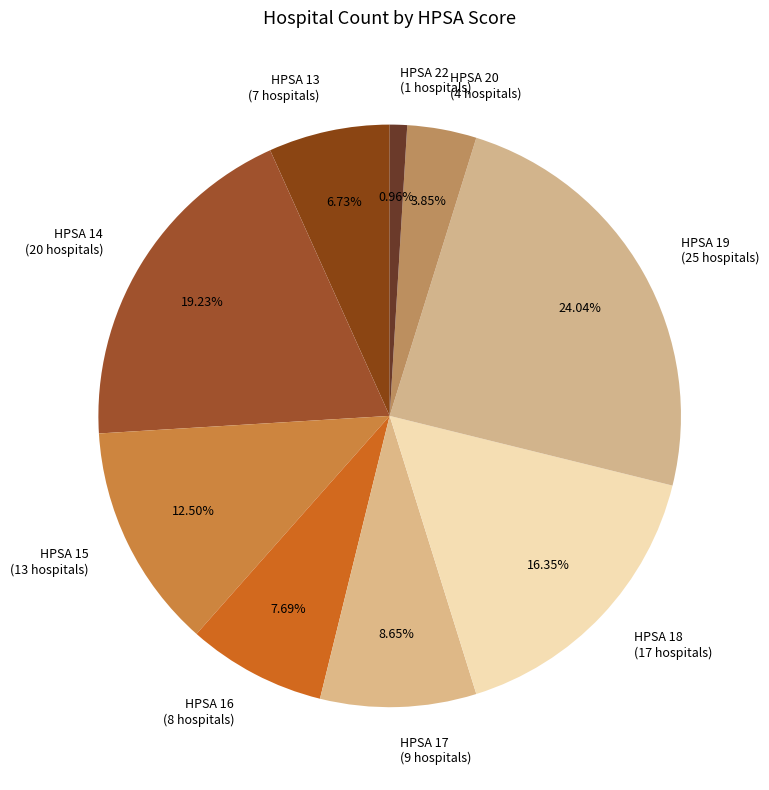

Is there any slice that represents more than half of the pie?

No